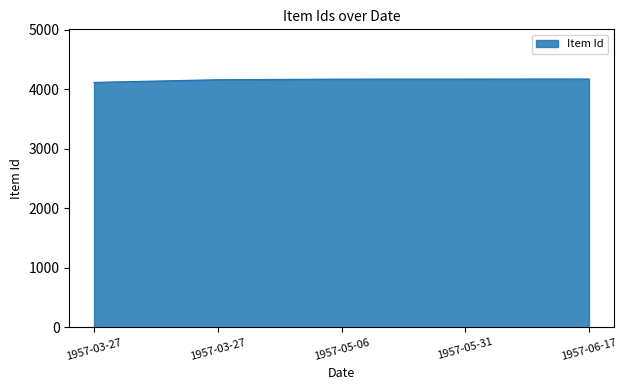

Reading left to right, transcribe all the data shown in this chart.

4116	4161	4171	4172	4173